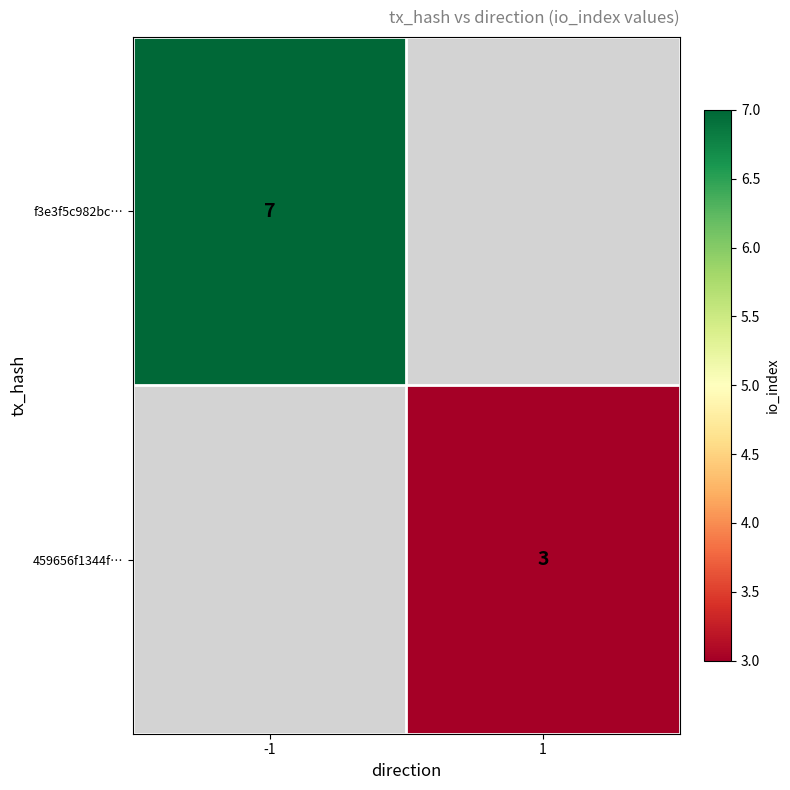

The value of f3e3f5c982bc… at -1 is 11. True or false?

False